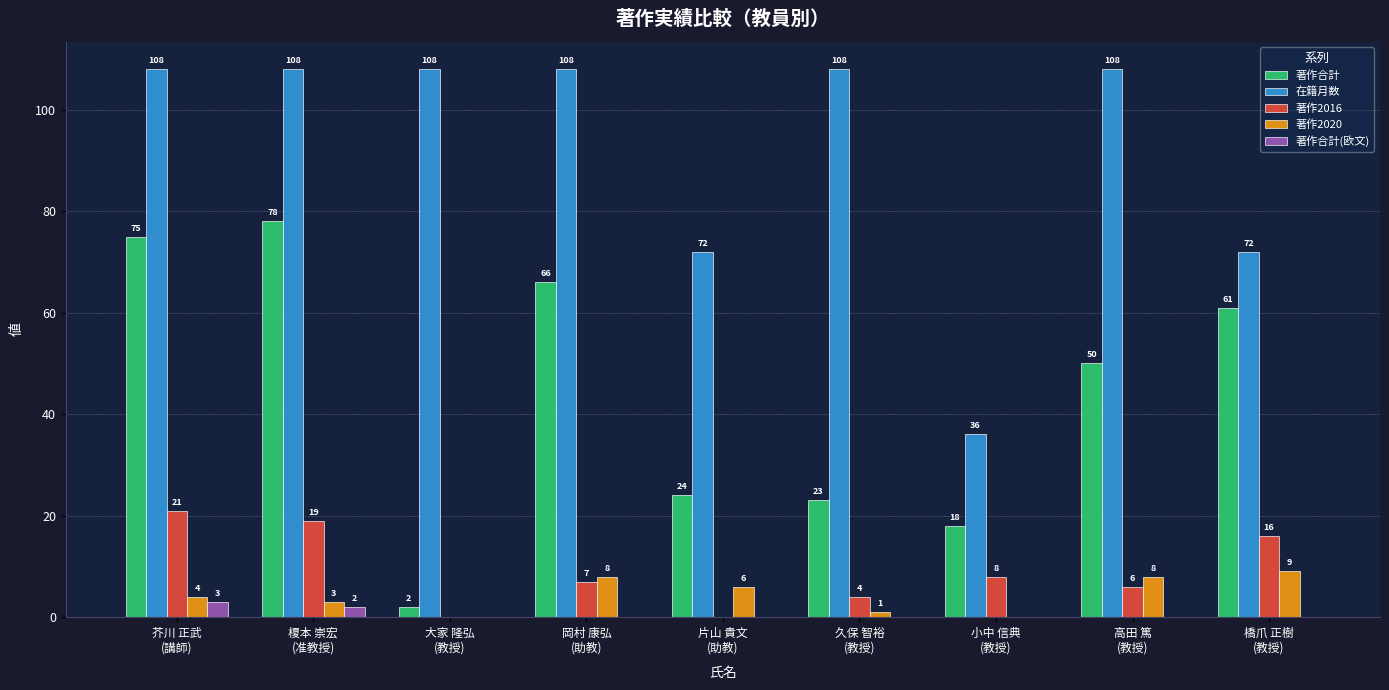

What is the sum of all 在籍月数 values?

828